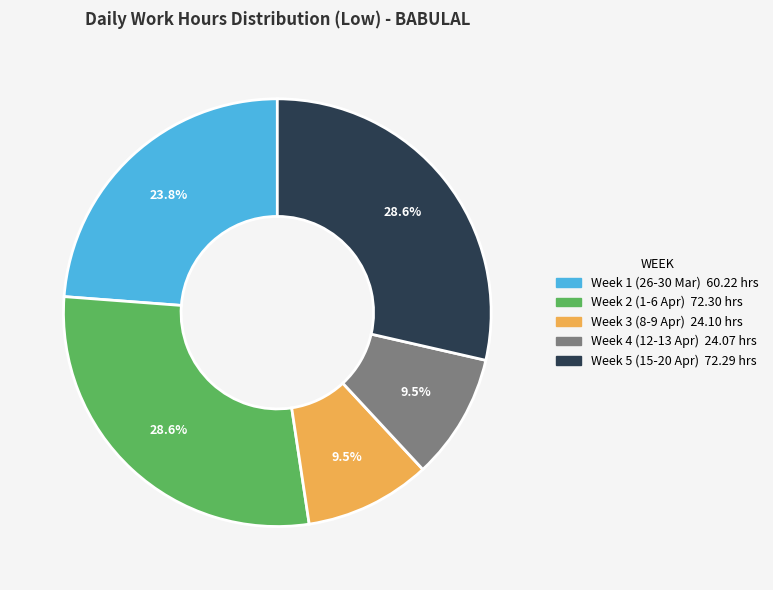

Does any single category account for the majority?

No